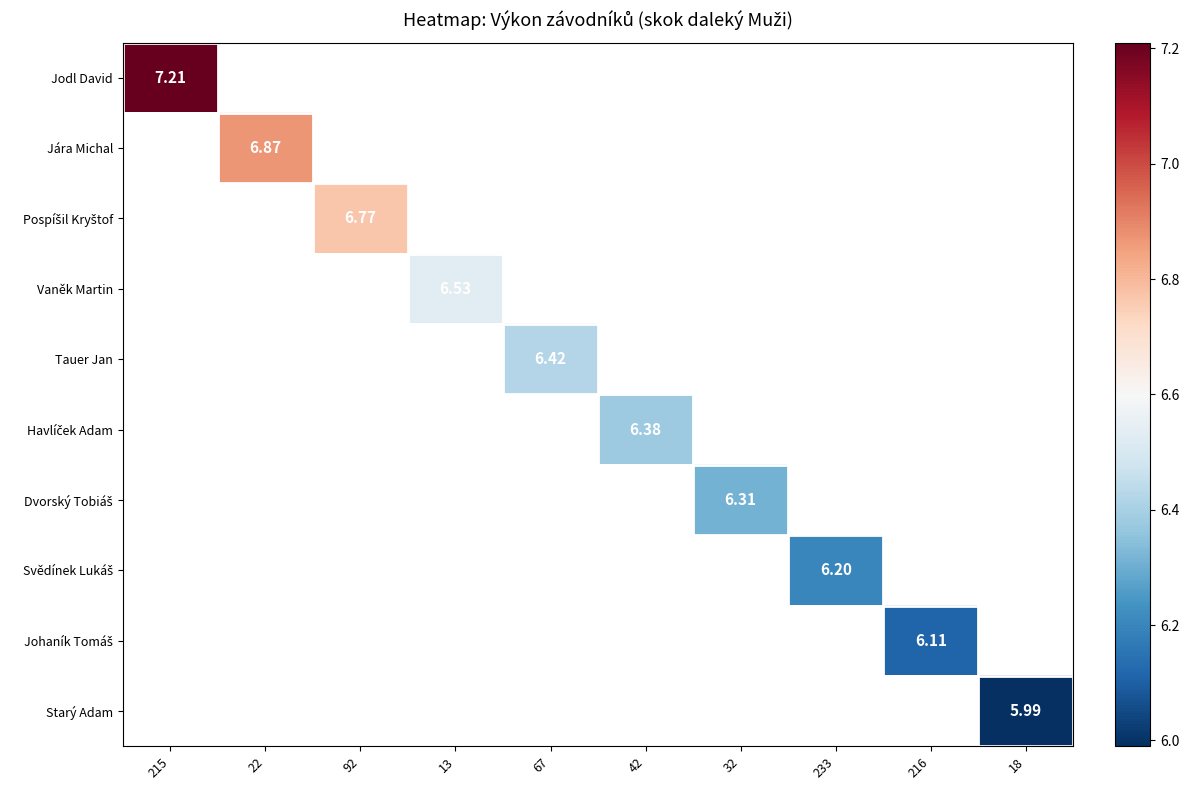

Which series has the largest total across all categories?

Jodl David